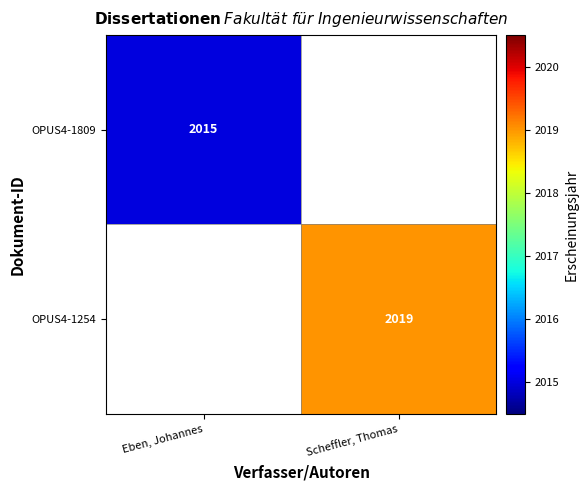

Is the value of OPUS4-1254 at Scheffler, Thomas greater than the value of OPUS4-1809 at Eben, Johannes?

Yes